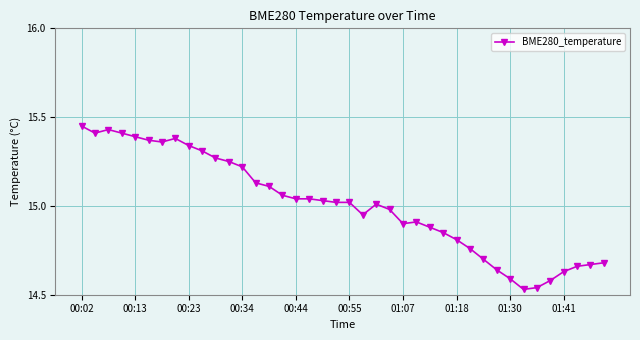

True or false: there are more than 2 points higher than both neighbors.

True